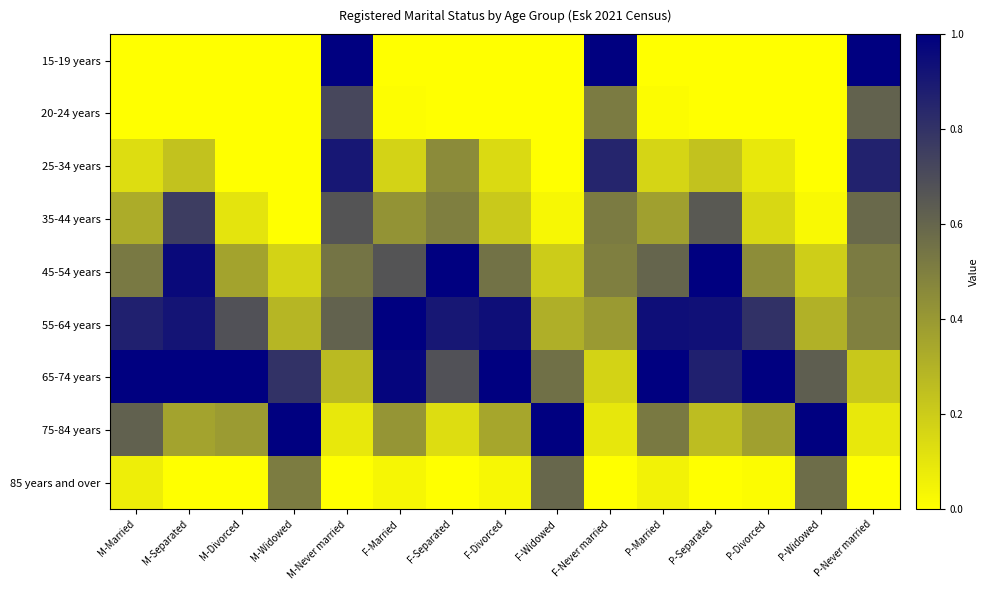

Reading left to right, list all the values displayed in this chart.

15-19 years: M-Married=0.0	M-Separated=0.0	M-Divorced=0.0	M-Widowed=0.0	M-Never married=1.0	F-Married=0.0	F-Separated=0.0	F-Divorced=0.0	F-Widowed=0.0	F-Never married=1.0	P-Married=0.0	P-Separated=0.0	P-Divorced=0.0	P-Widowed=0.0	P-Never married=1.0
20-24 years: M-Married=0.0	M-Separated=0.0	M-Divorced=0.0	M-Widowed=0.0	M-Never married=0.7	F-Married=0.0	F-Separated=0.0	F-Divorced=0.0	F-Widowed=0.0	F-Never married=0.5	P-Married=0.0	P-Separated=0.0	P-Divorced=0.0	P-Widowed=0.0	P-Never married=0.6
25-34 years: M-Married=0.1	M-Separated=0.2	M-Divorced=0.0	M-Widowed=0.0	M-Never married=0.9	F-Married=0.2	F-Separated=0.5	F-Divorced=0.1	F-Widowed=0.0	F-Never married=0.9	P-Married=0.2	P-Separated=0.2	P-Divorced=0.1	P-Widowed=0.0	P-Never married=0.9
35-44 years: M-Married=0.3	M-Separated=0.8	M-Divorced=0.1	M-Widowed=0.0	M-Never married=0.7	F-Married=0.4	F-Separated=0.5	F-Divorced=0.2	F-Widowed=0.0	F-Never married=0.5	P-Married=0.4	P-Separated=0.7	P-Divorced=0.2	P-Widowed=0.0	P-Never married=0.6
45-54 years: M-Married=0.5	M-Separated=1.0	M-Divorced=0.4	M-Widowed=0.2	M-Never married=0.5	F-Married=0.7	F-Separated=1.0	F-Divorced=0.6	F-Widowed=0.2	F-Never married=0.5	P-Married=0.6	P-Separated=1.0	P-Divorced=0.4	P-Widowed=0.2	P-Never married=0.5
55-64 years: M-Married=0.9	M-Separated=0.9	M-Divorced=0.7	M-Widowed=0.3	M-Never married=0.6	F-Married=1.0	F-Separated=0.9	F-Divorced=0.9	F-Widowed=0.3	F-Never married=0.4	P-Married=0.9	P-Separated=0.9	P-Divorced=0.8	P-Widowed=0.3	P-Never married=0.5
65-74 years: M-Married=1.0	M-Separated=1.0	M-Divorced=1.0	M-Widowed=0.8	M-Never married=0.3	F-Married=1.0	F-Separated=0.7	F-Divorced=1.0	F-Widowed=0.6	F-Never married=0.2	P-Married=1.0	P-Separated=0.9	P-Divorced=1.0	P-Widowed=0.6	P-Never married=0.2
75-84 years: M-Married=0.6	M-Separated=0.4	M-Divorced=0.4	M-Widowed=1.0	M-Never married=0.1	F-Married=0.4	F-Separated=0.1	F-Divorced=0.3	F-Widowed=1.0	F-Never married=0.1	P-Married=0.5	P-Separated=0.3	P-Divorced=0.4	P-Widowed=1.0	P-Never married=0.1
85 years and over: M-Married=0.1	M-Separated=0.0	M-Divorced=0.0	M-Widowed=0.5	M-Never married=0.0	F-Married=0.0	F-Separated=0.0	F-Divorced=0.0	F-Widowed=0.6	F-Never married=0.0	P-Married=0.1	P-Separated=0.0	P-Divorced=0.0	P-Widowed=0.6	P-Never married=0.0